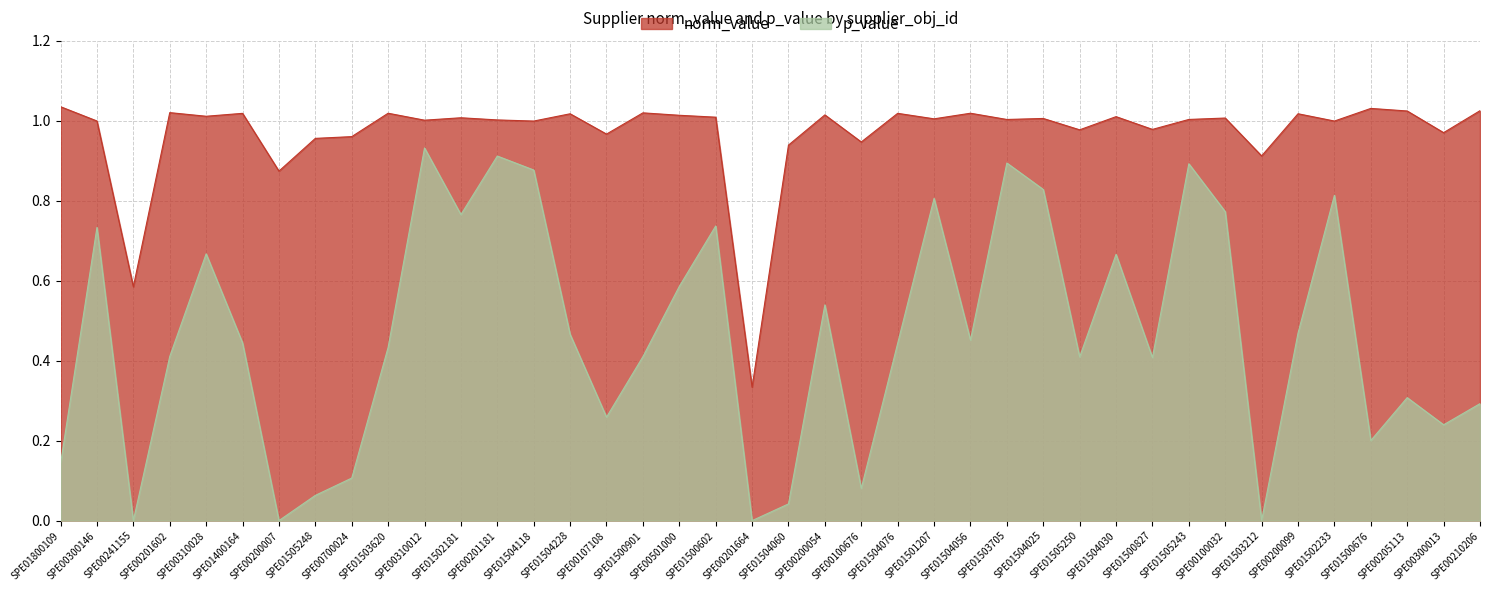

At which category does p_value reach its first local peak?

SPE00300146